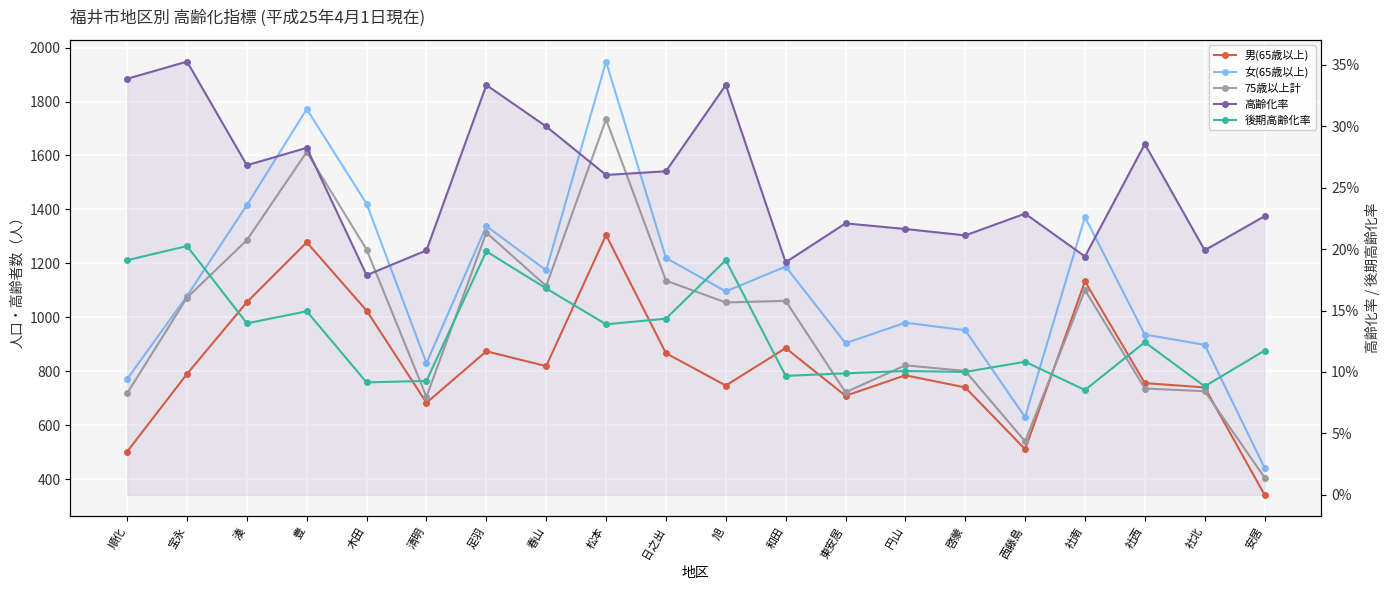

Count the 後期高齢化率 values in the range 0 to 1.

20